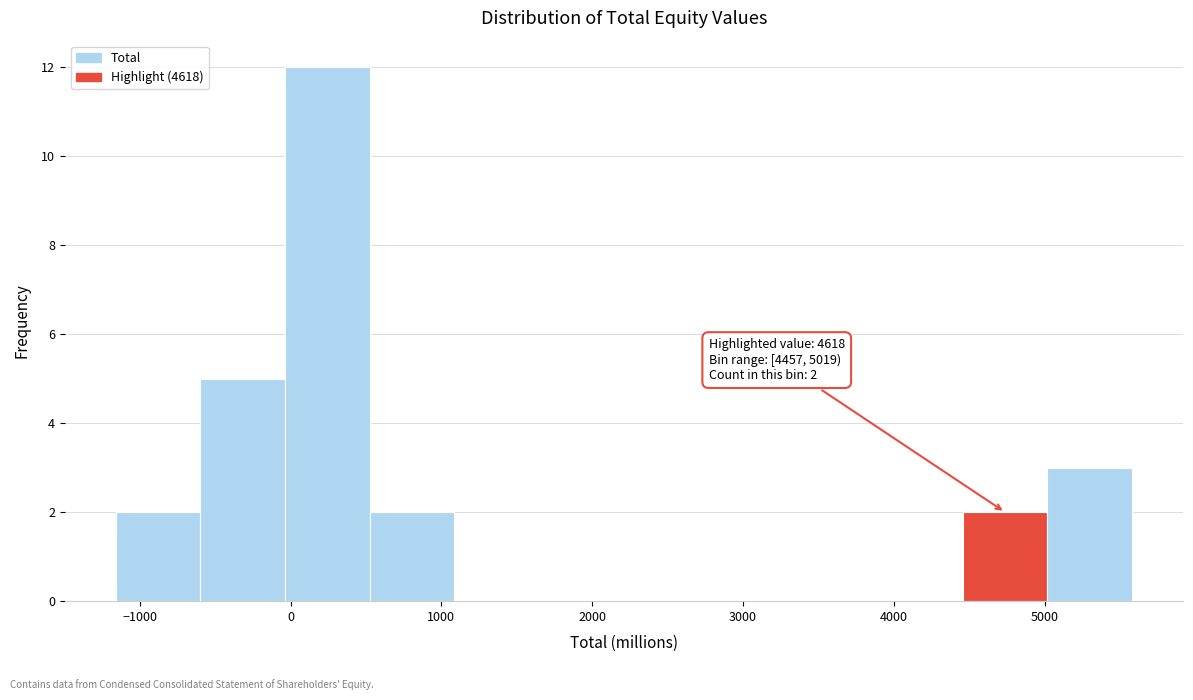

Which range on the x-axis has the tallest bar?

0 to 500